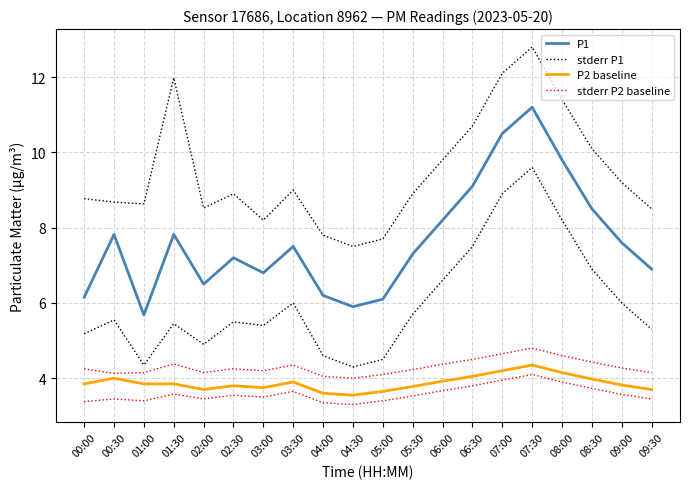

Which has a higher value, 04:00 or 05:30?

05:30